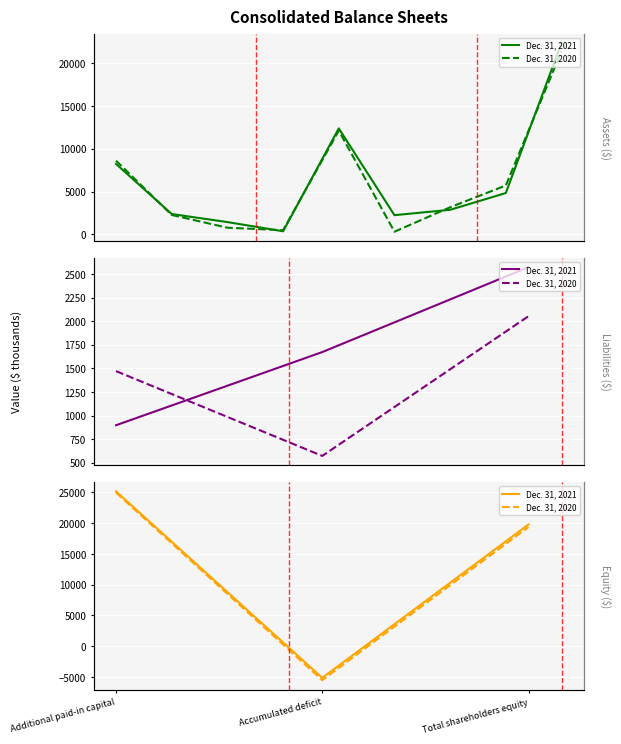

At Total shareholders equity, list the series in order from largest to smallest.

Dec. 31, 2021, Dec. 31, 2020